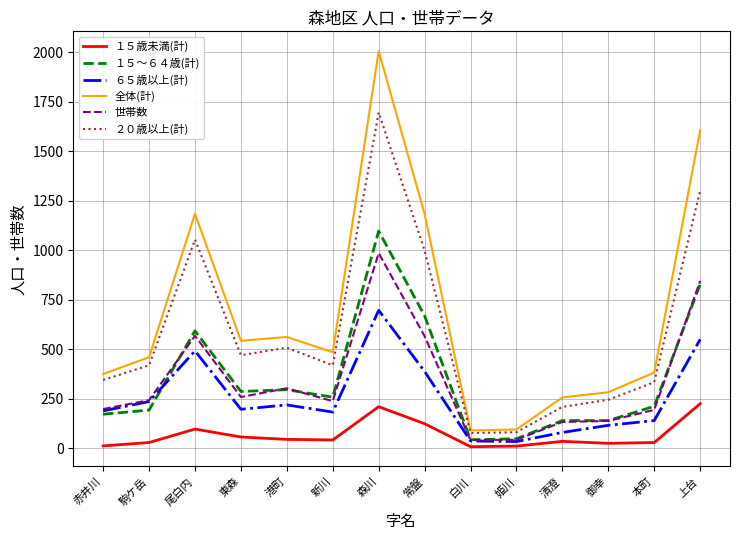

At how many categories does at least one series exceed 1516?

2